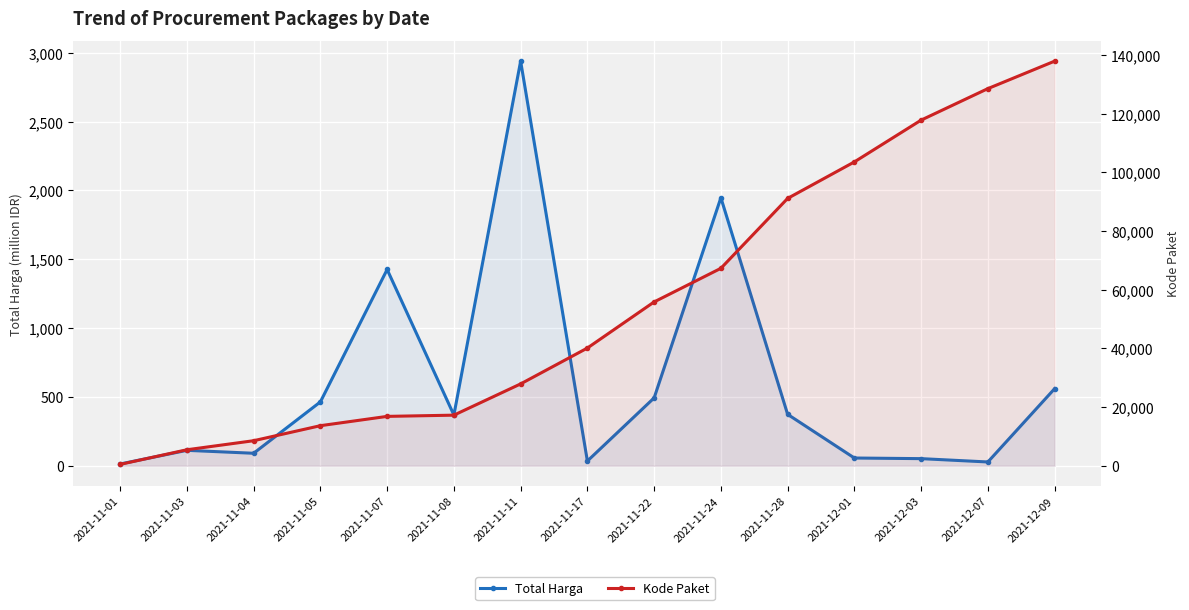

Rank the series by their average value, from lowest to highest.

Total Harga, Kode Paket